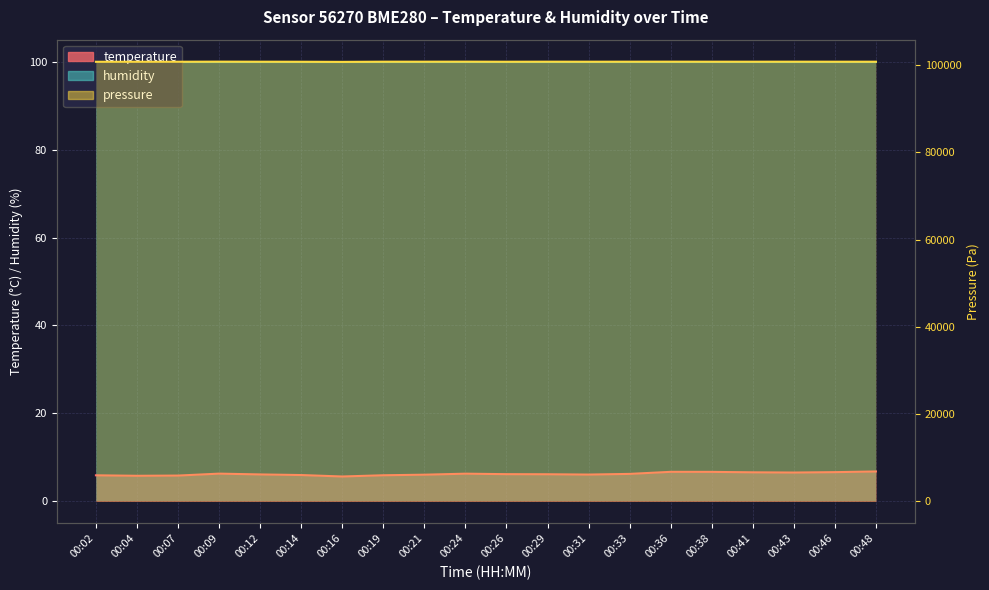

Is it true that temperature equals 6.8 at 00:48?

True